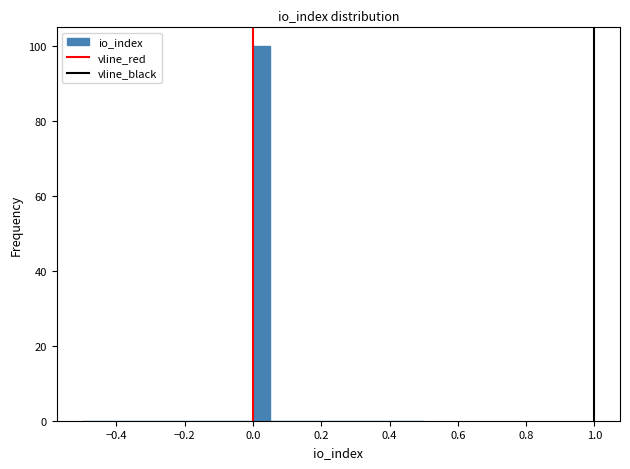

Around what value on the x-axis is the tallest bar? Give the approximate position of its centre, as read against the axis.

0.02